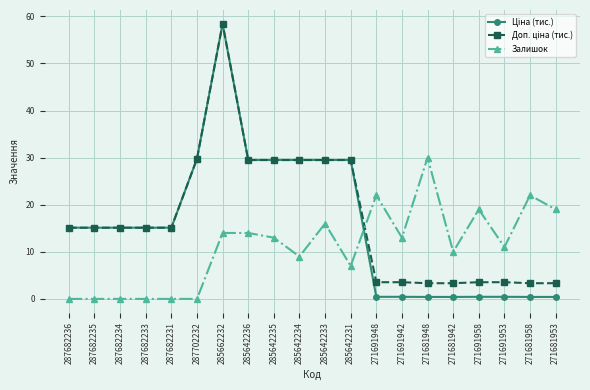

What is the spread (max minus min) of values at 285662232?

44.4